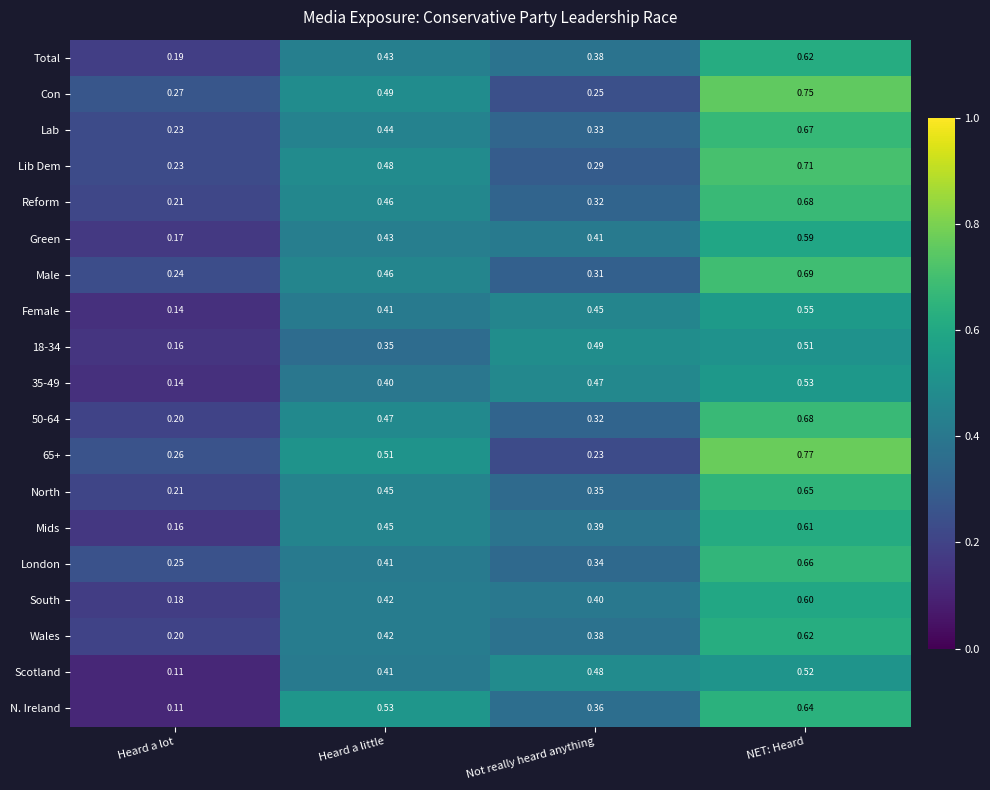

Rank the categories by North value from lowest to highest.

Heard a lot, Not really heard anything, Heard a little, NET: Heard